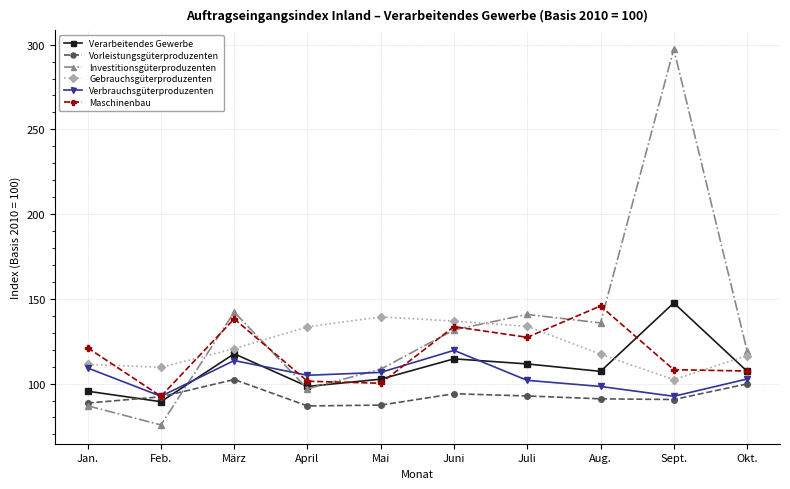

Does the chart have visible grid lines?

Yes